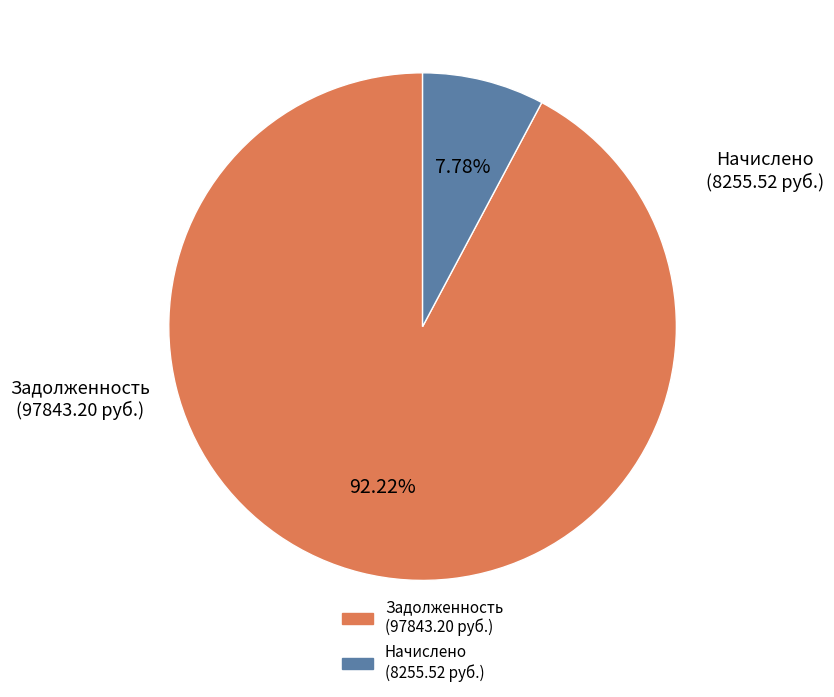

Is there a majority slice in this chart?

Yes